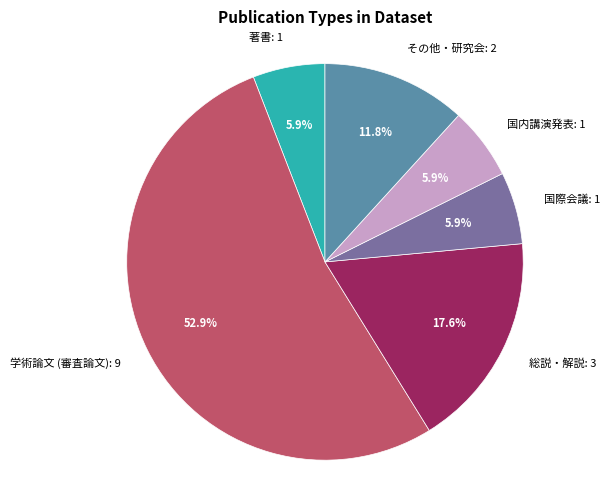

Is it true that 学術論文 (審査論文) is 53% of the pie?

True